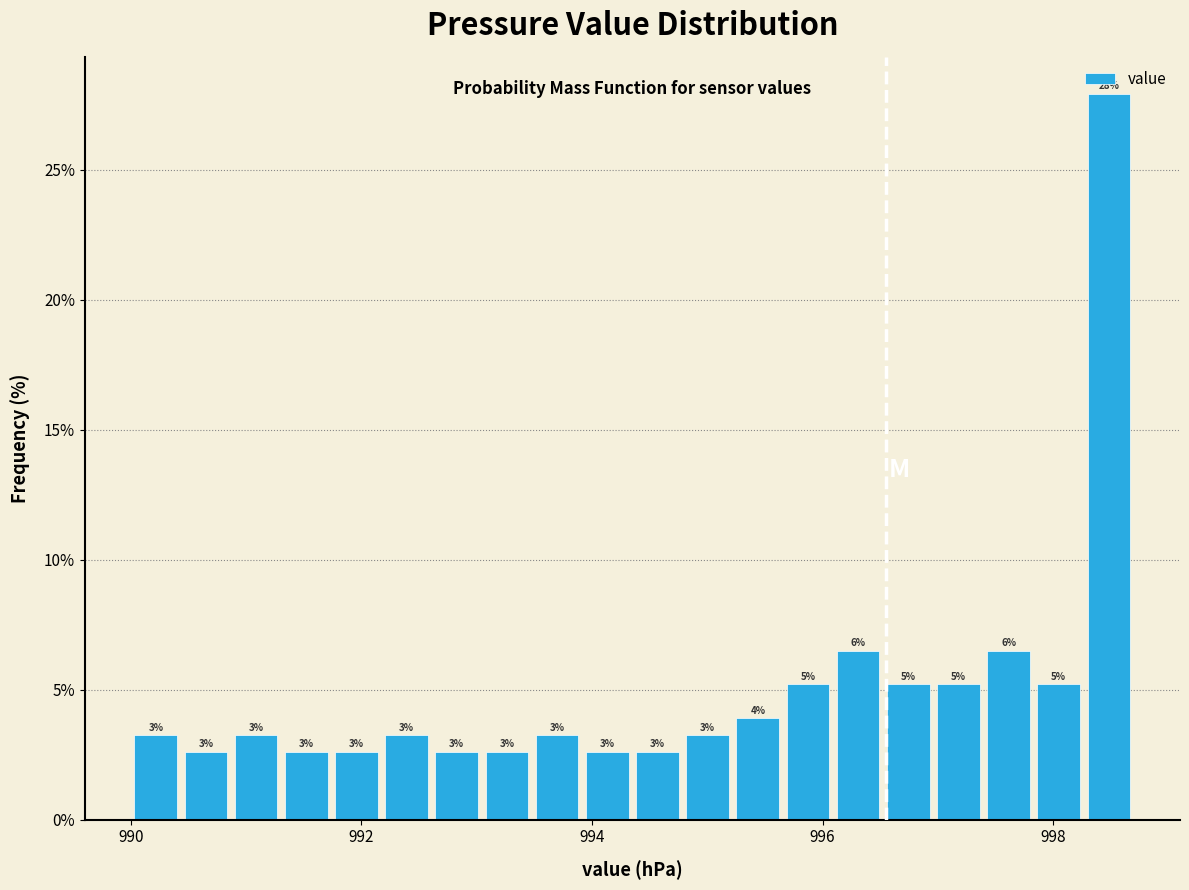

Read against the x-axis, roughly where is the centre of the tallest bar?

998.4